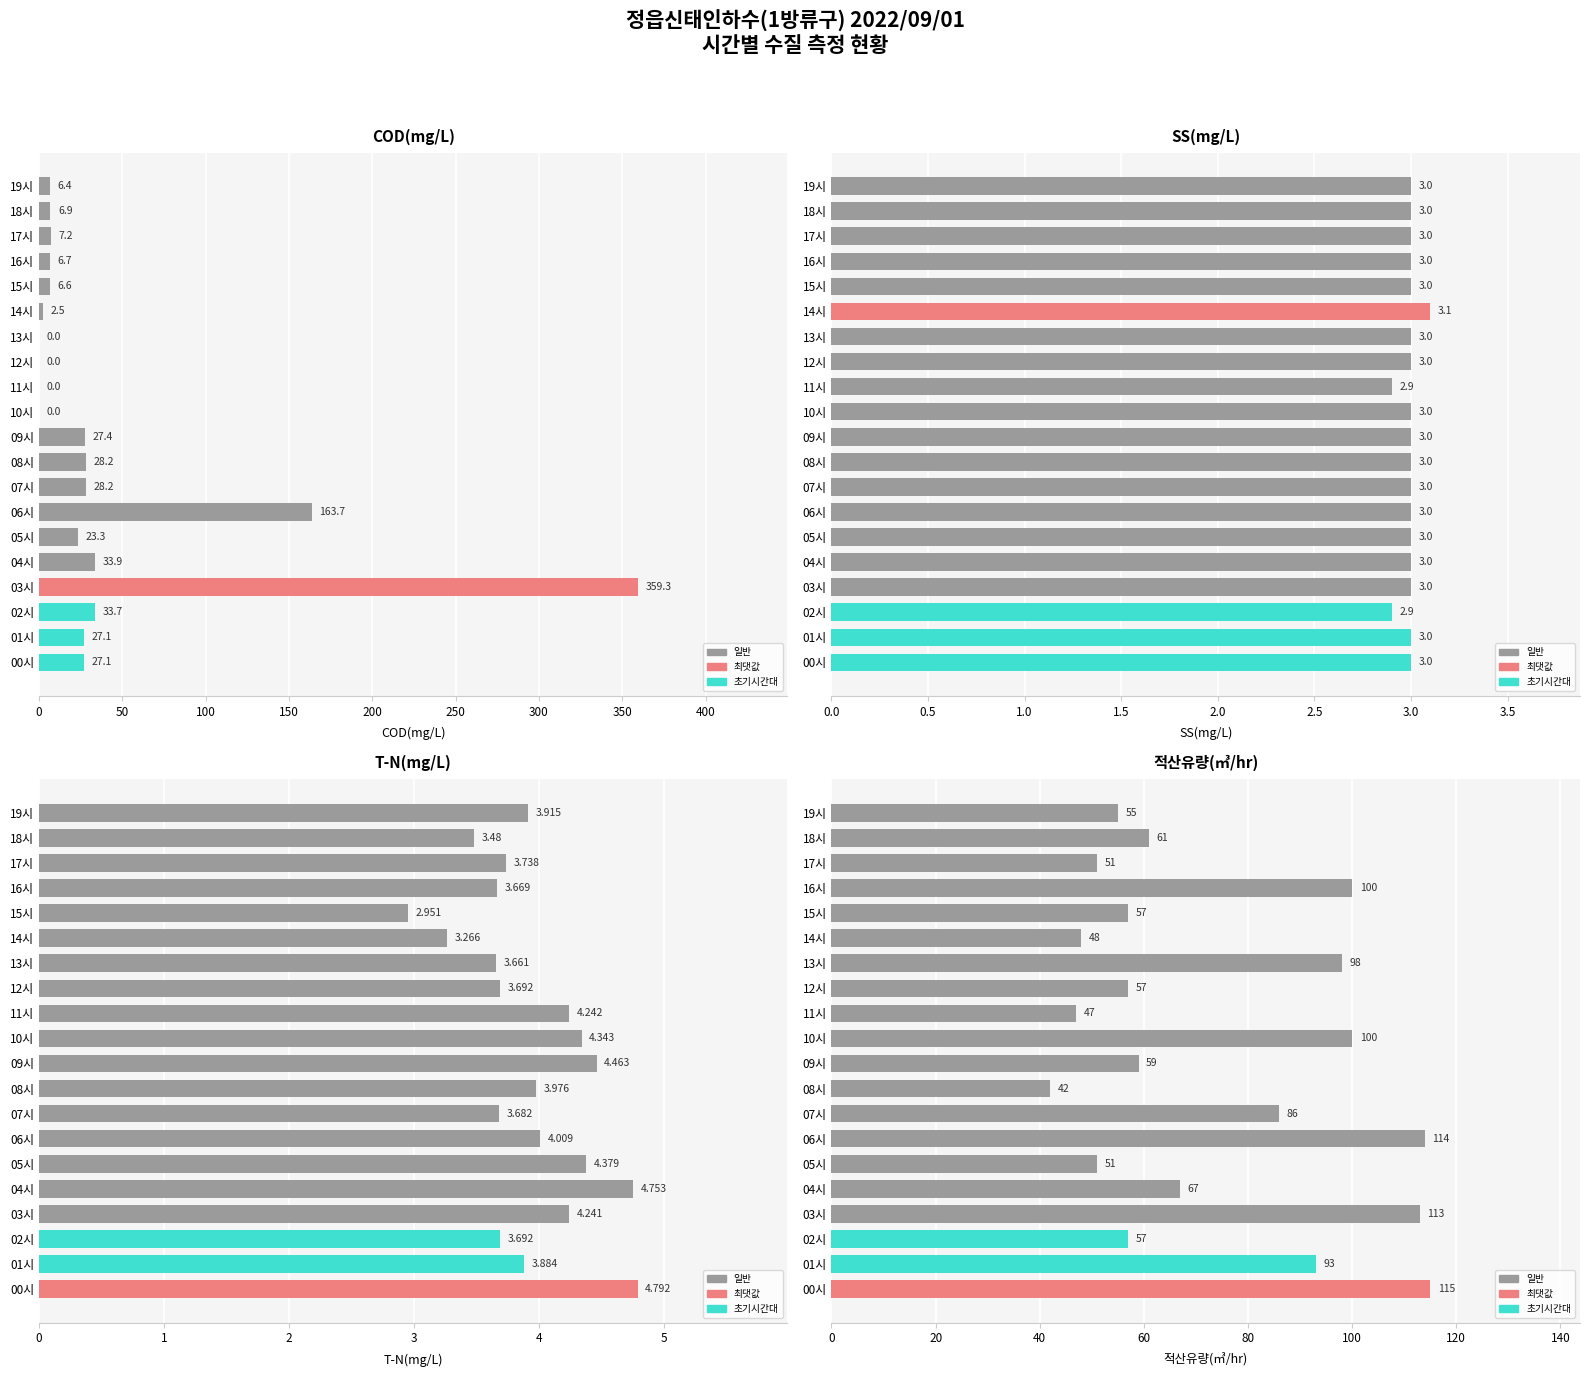

What is the average value of the COD(mg/L) series?

39.4